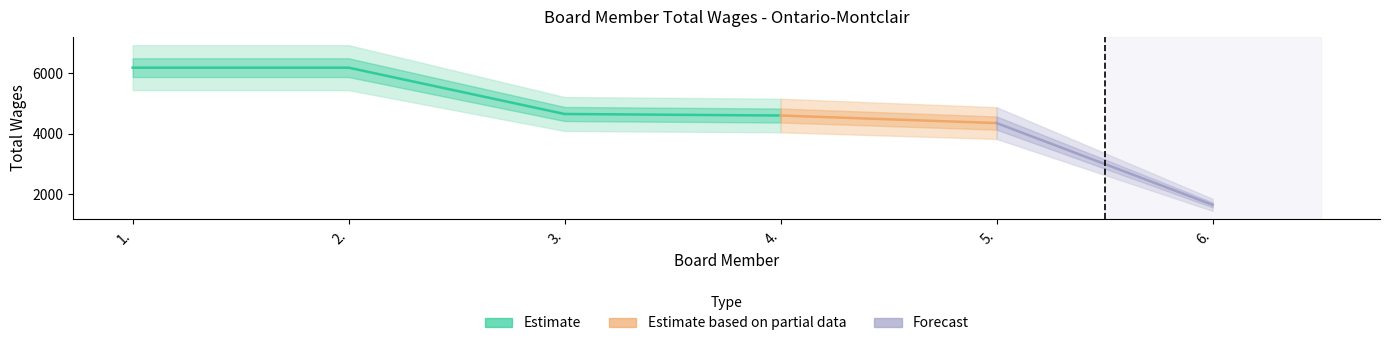

What is the greatest value displayed?

6175